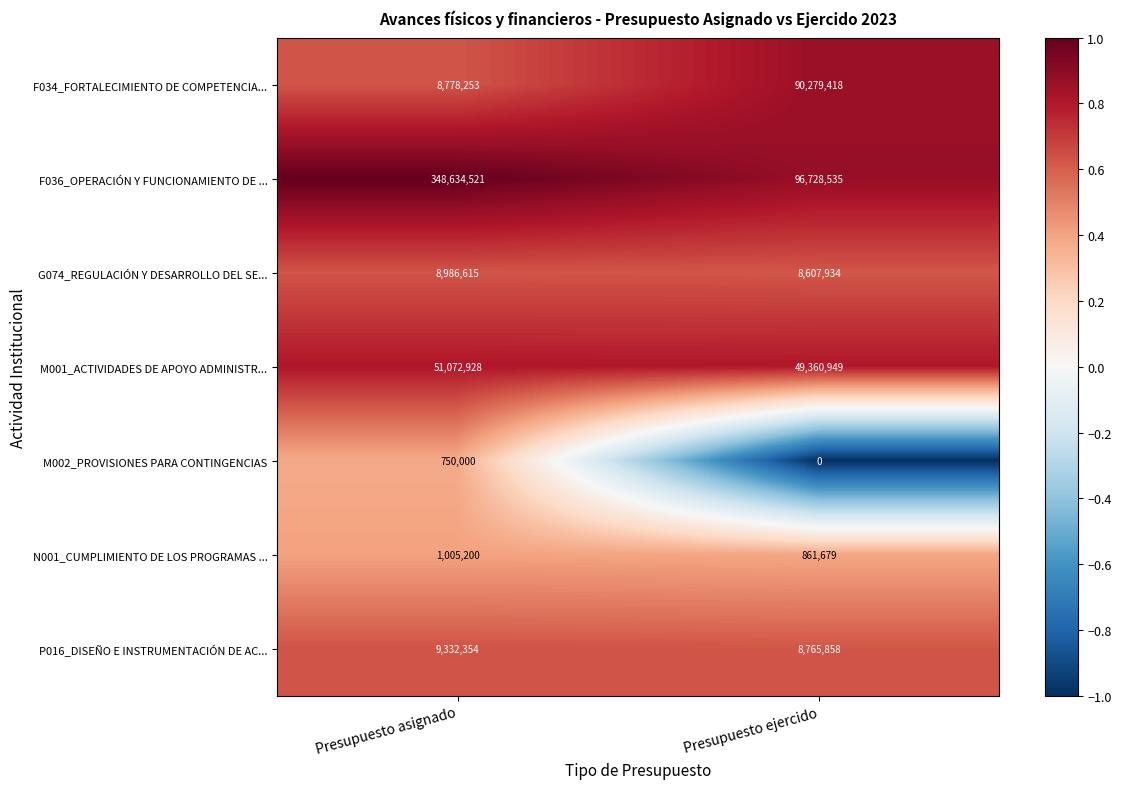

Rank the series at Presupuesto asignado from lowest to highest value.

M002_PROVISIONES PARA CONTINGENCIAS, N001_CUMPLIMIENTO DE LOS PROGRAMAS ..., F034_FORTALECIMIENTO DE COMPETENCIA..., G074_REGULACIÓN Y DESARROLLO DEL SE..., P016_DISEÑO E INSTRUMENTACIÓN DE AC..., M001_ACTIVIDADES DE APOYO ADMINISTR..., F036_OPERACIÓN Y FUNCIONAMIENTO DE ...